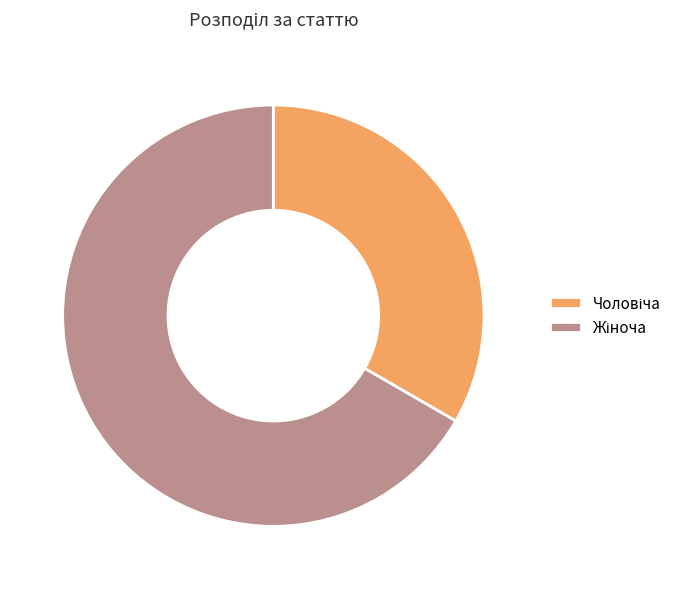

Is there any slice that represents more than half of the pie?

Yes